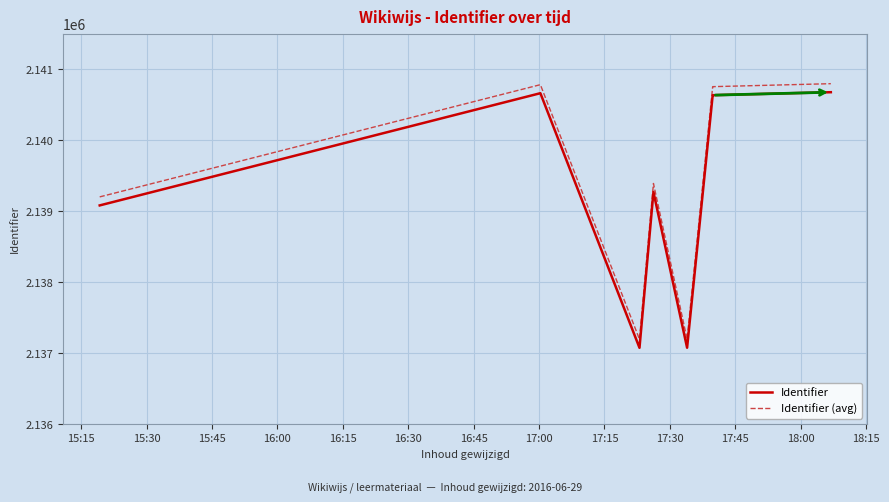

What is the difference between the highest and lowest values at 16:15?

120